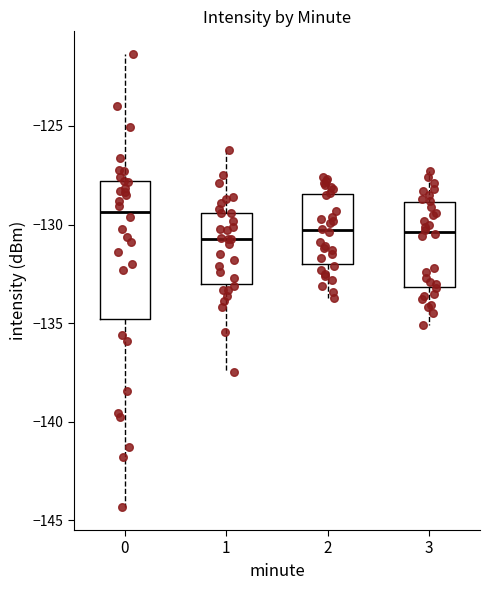

Reading left to right, transcribe this box plot: for each box, give where its median line is, the range the box spans, and where its two whiskers end, as read against the y-axis. The values are not printed on the chart, so give them approximately, as read against the axis.

0: median -129.5, box -135.0 to -128.0, whiskers -144.5 to -121.5
1: median -130.5, box -133.0 to -129.5, whiskers -137.5 to -126.0
2: median -130.5, box -132.0 to -128.5, whiskers -133.5 to -127.5
3: median -130.5, box -133.0 to -129.0, whiskers -135.0 to -127.5